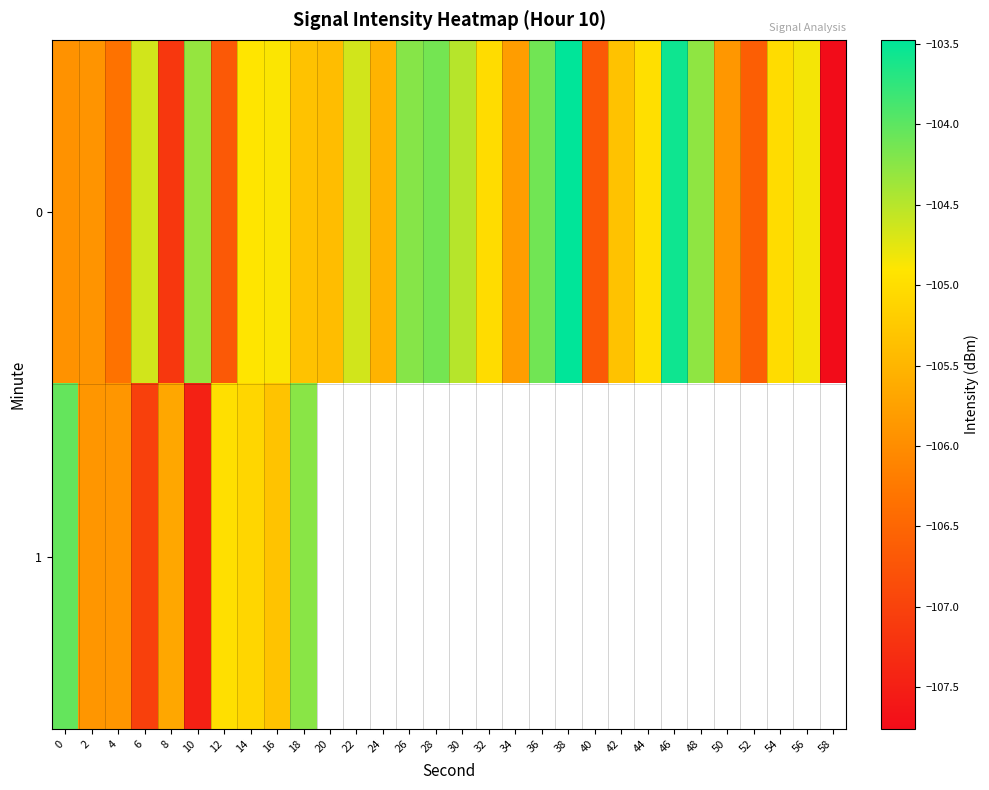

Rank the series by their maximum value, from highest to lowest.

0, 1